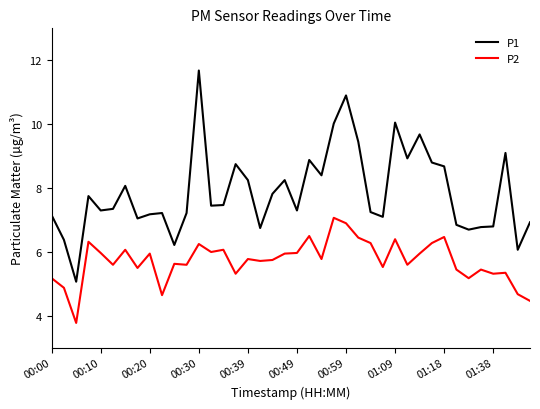

What is the sum of all P1 values?

315.1